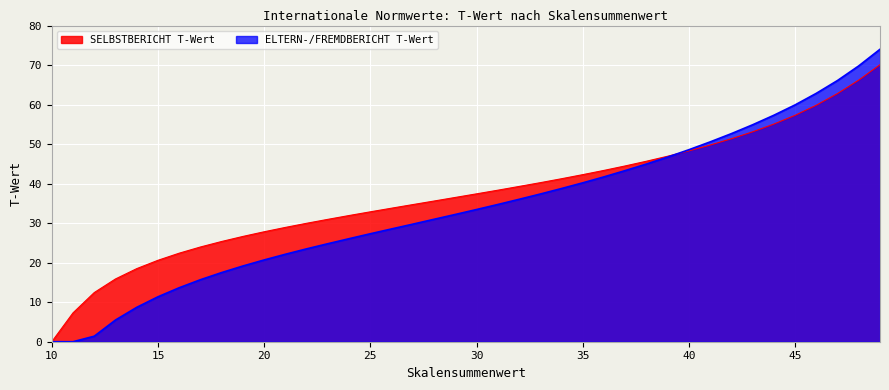

List the series in order of their overall mean, highest first.

SELBSTBERICHT T-Wert, ELTERN-/FREMDBERICHT T-Wert